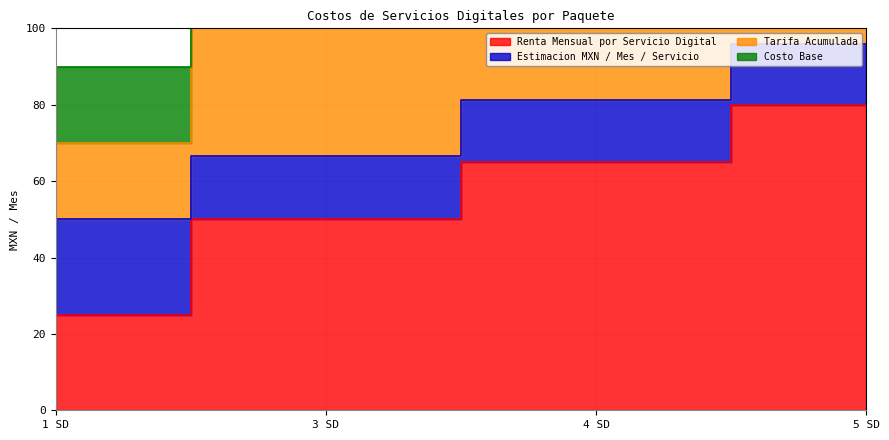

What is the label of the 3rd point from the left?

4 SD